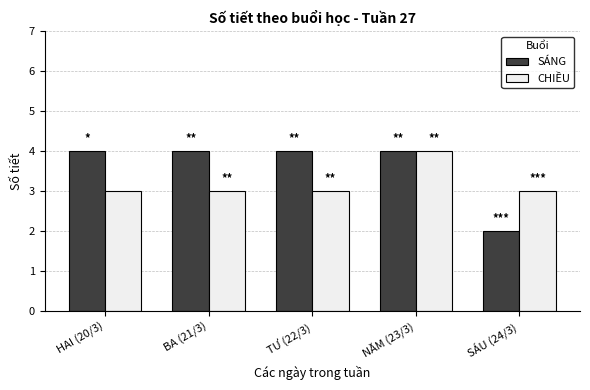

At BA (21/3), list the series in order from smallest to largest.

CHIỀU, SÁNG